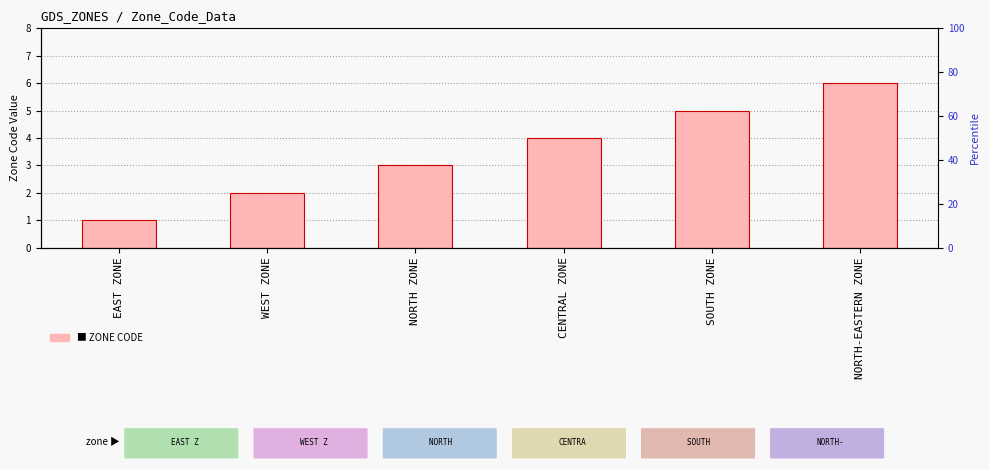

What is the maximum value shown in the chart?

6